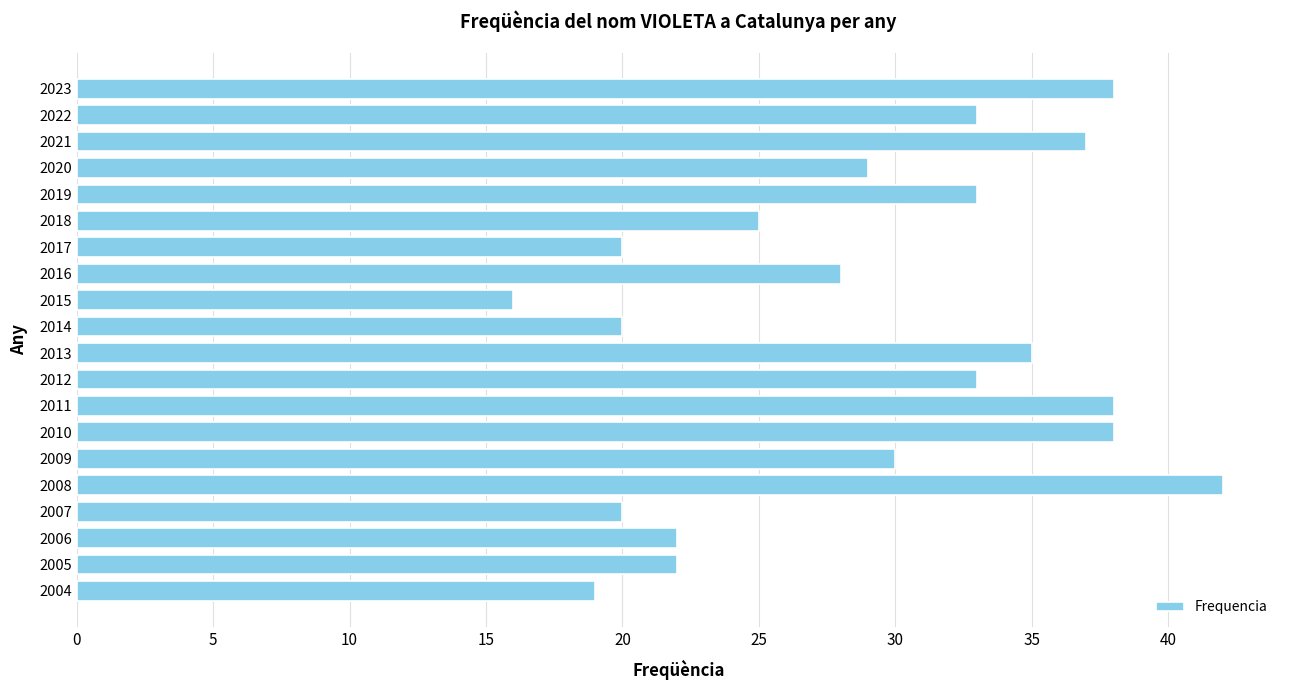

What is the maximum value shown in the chart?

42